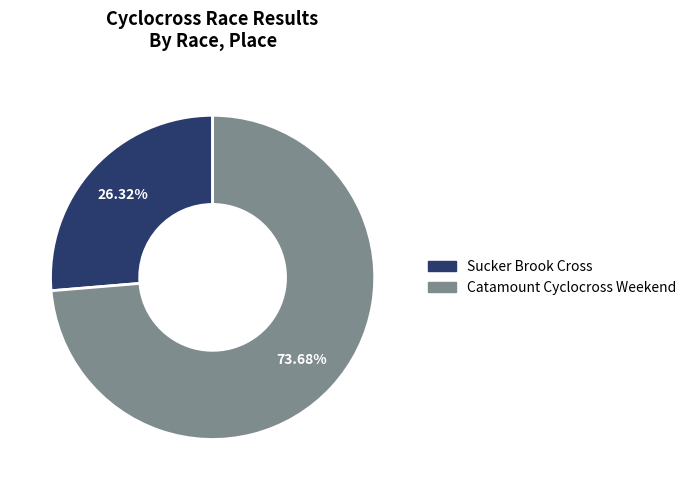

How many slices are in this pie chart?

2